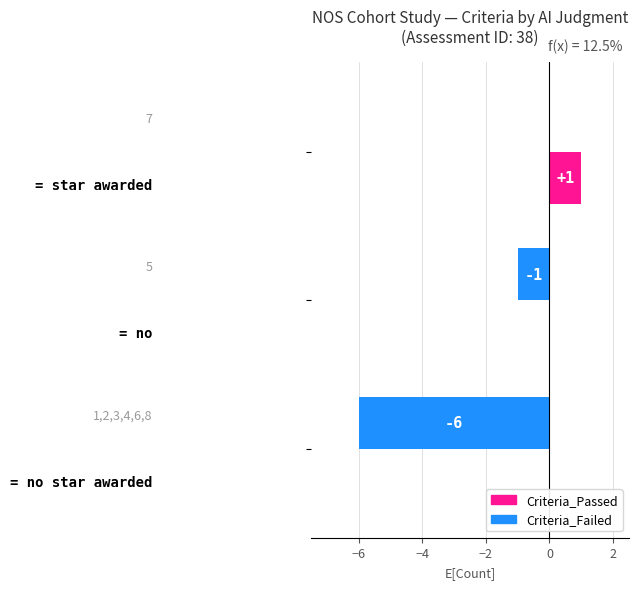

Which series has the largest total across all categories?

Criteria_Passed